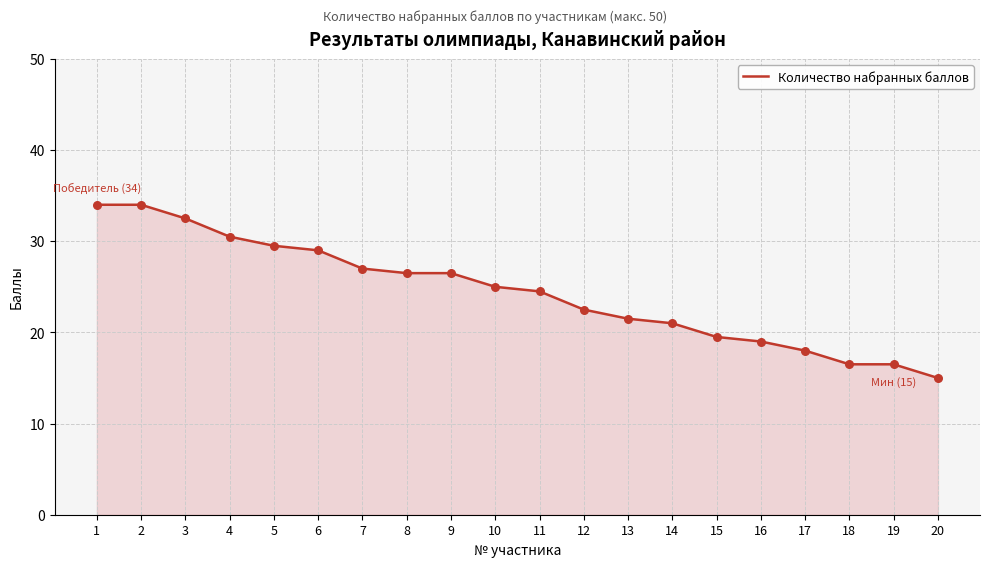

Approximately how many times larger is the value at 20 compared to 12?

0.7